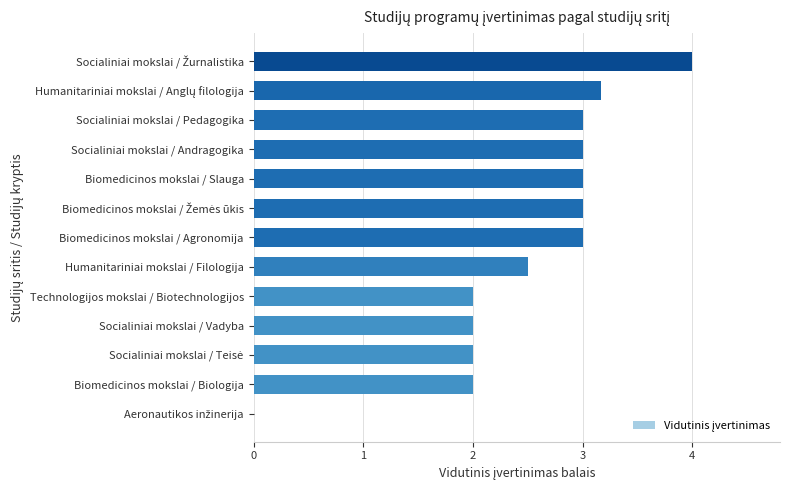

What is the sum of all values?

32.7